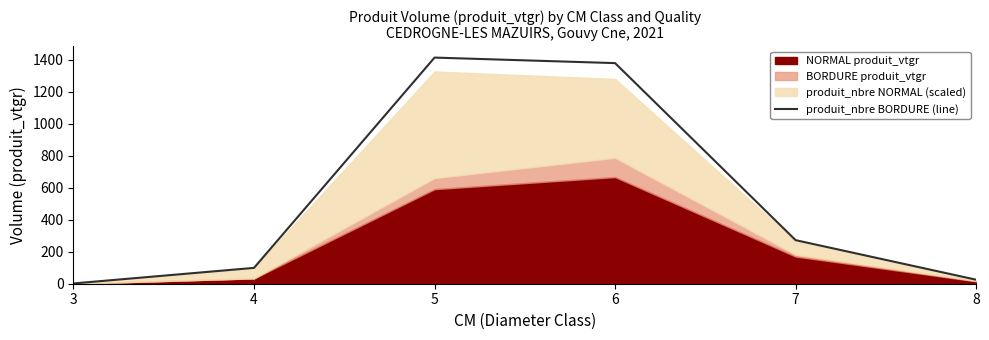

List the labels in order of value, smallest first.

3, 8, 4, 7, 6, 5